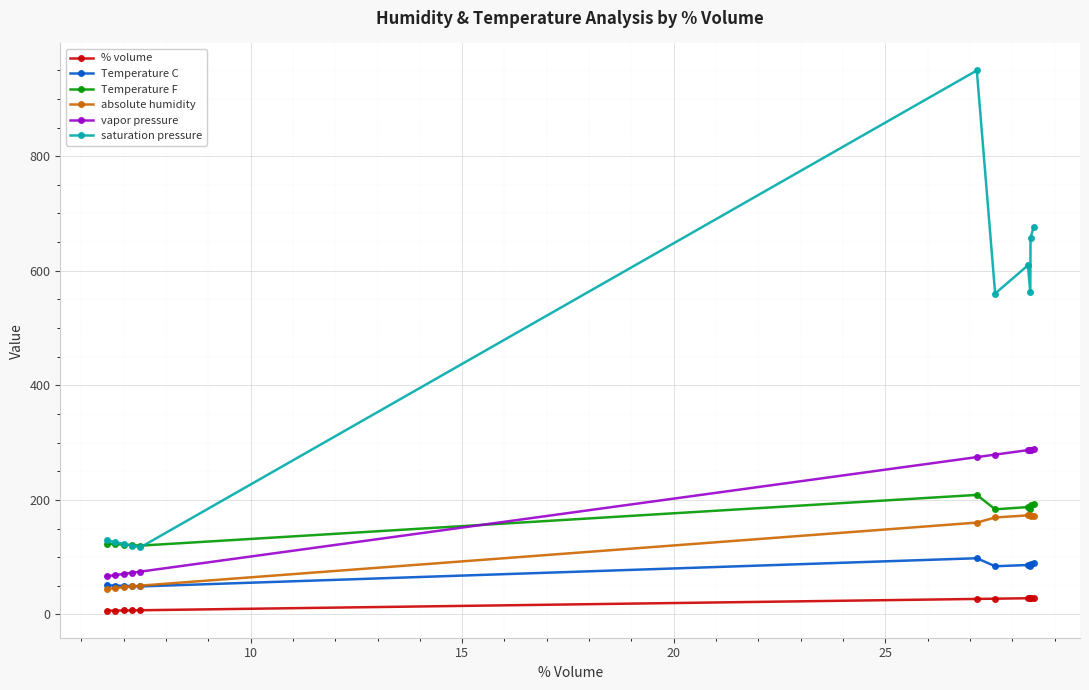

What is the value of the % volume point at the 10th from the left?

28.4